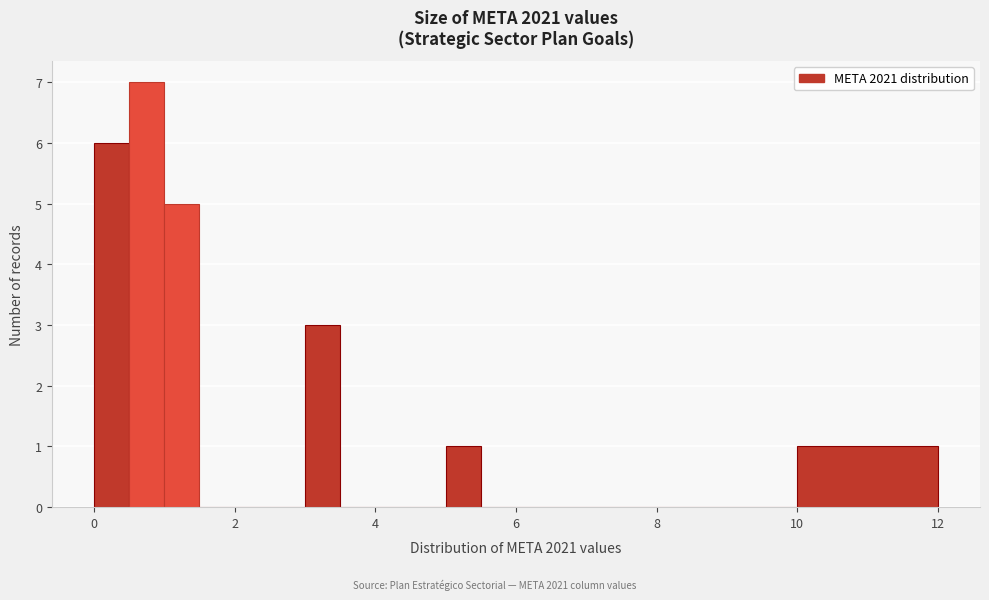

Around what value on the x-axis is the tallest bar? Give the approximate position of its centre, as read against the axis.

0.8